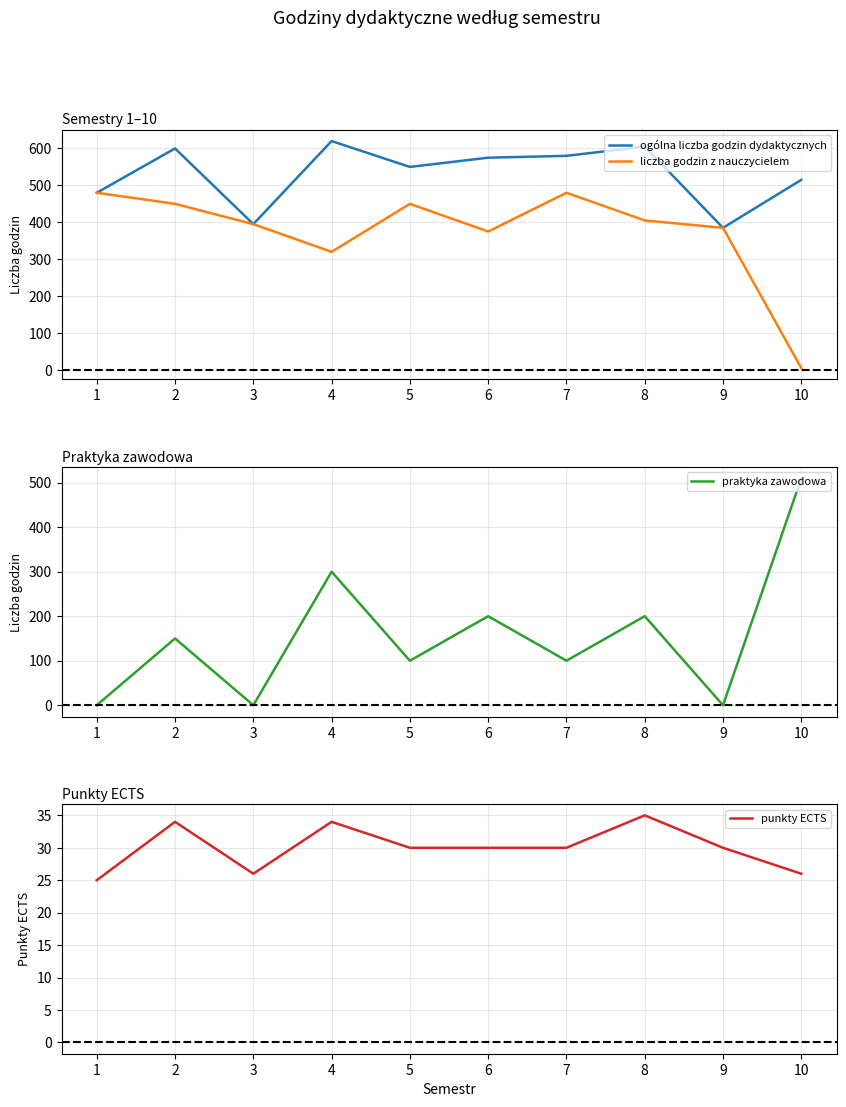

Is the value of liczba godzin z nauczycielem at 6 greater than the value of praktyka zawodowa at 6?

Yes